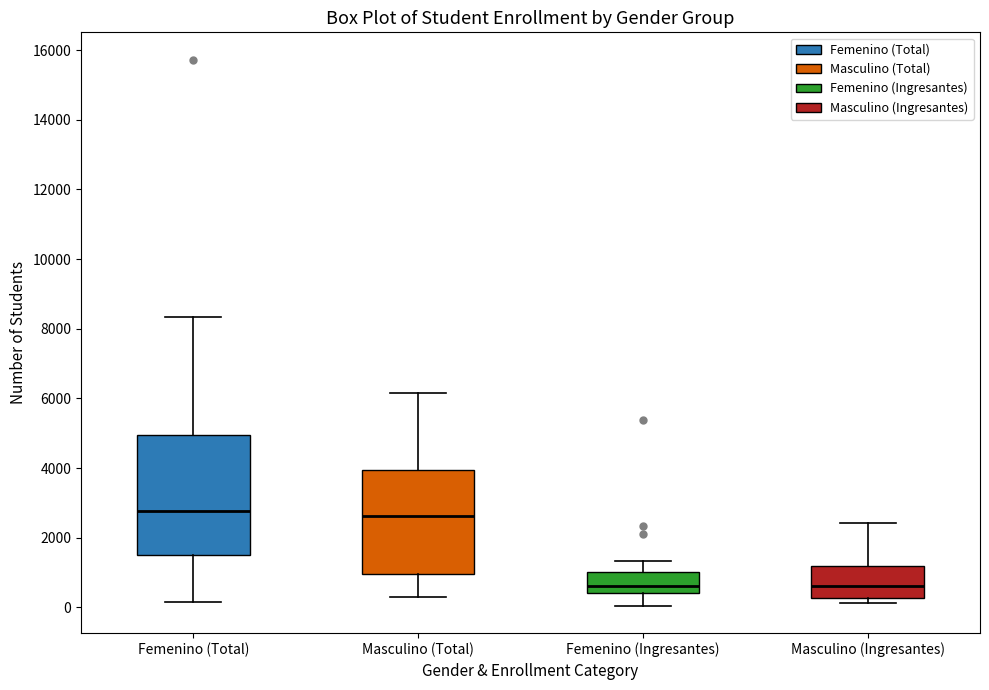

Where does the upper whisker of the box for Masculino (Ingresantes) end on the y-axis? The values are not printed on the chart, so give them approximately, as read against the axis.

2400